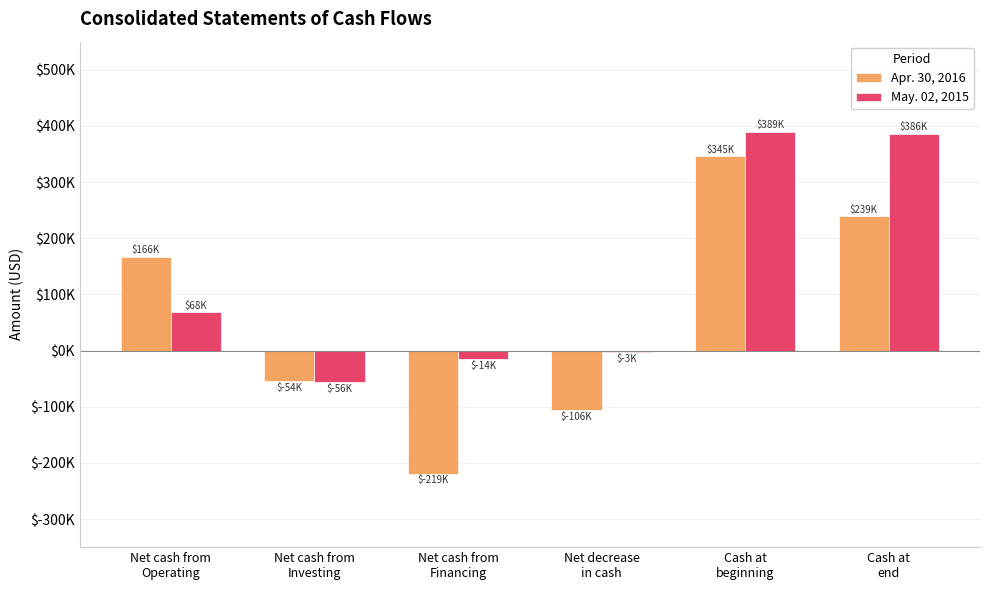

At which label does May. 02, 2015 first exceed 68292?

Cash at
beginning